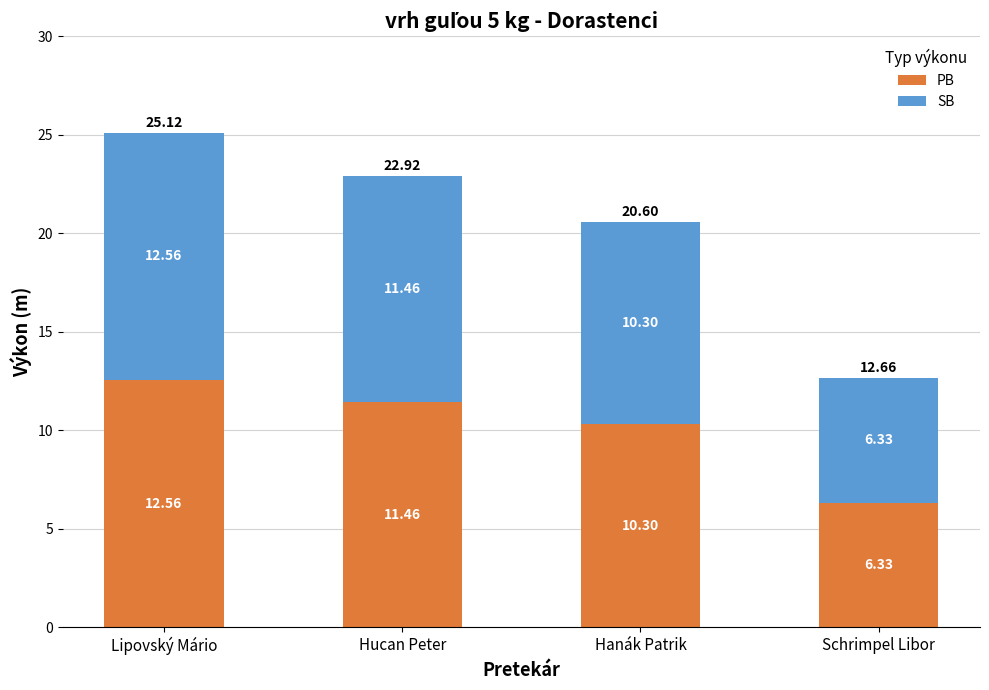

How many bars are there in total?

4